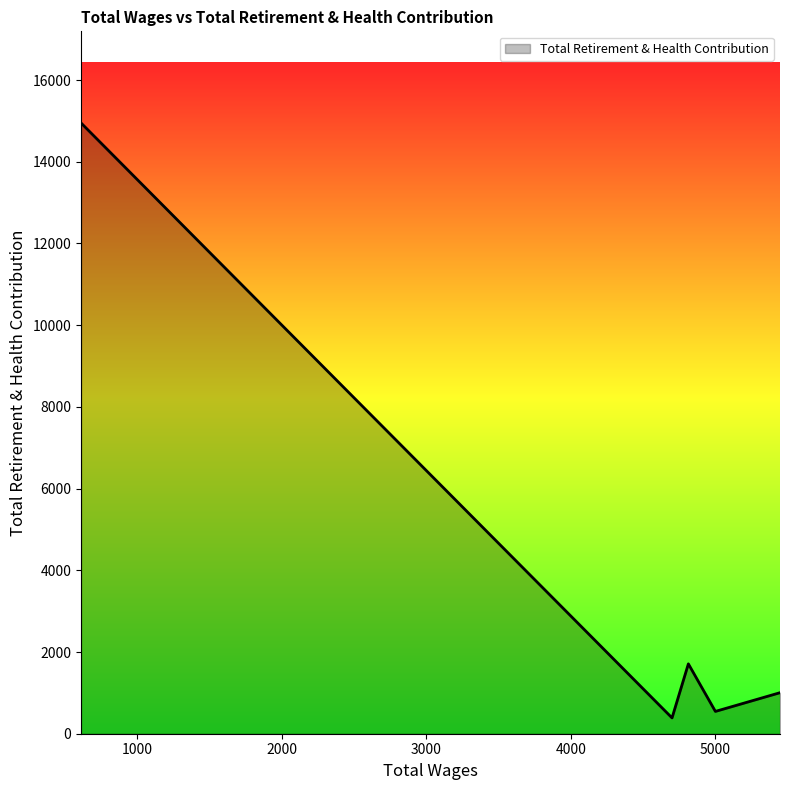

What is the average value?

3719